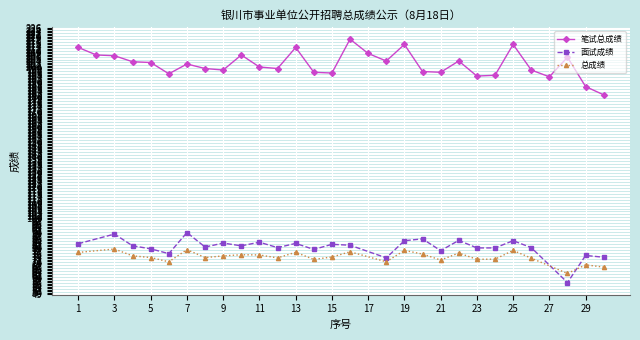

What is the highest value of the 笔试总成绩 series?

218.5